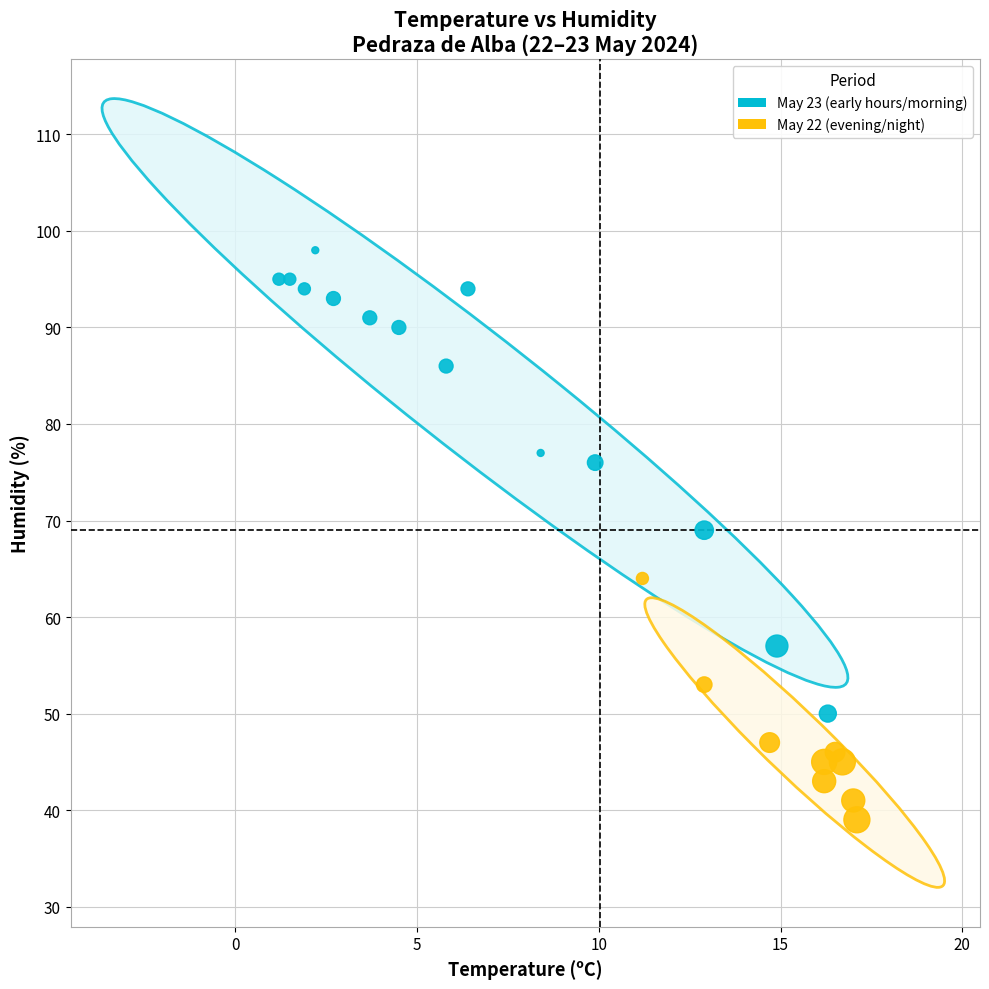

Which series reaches the minimum Y coordinate?

May 22 (evening/night)